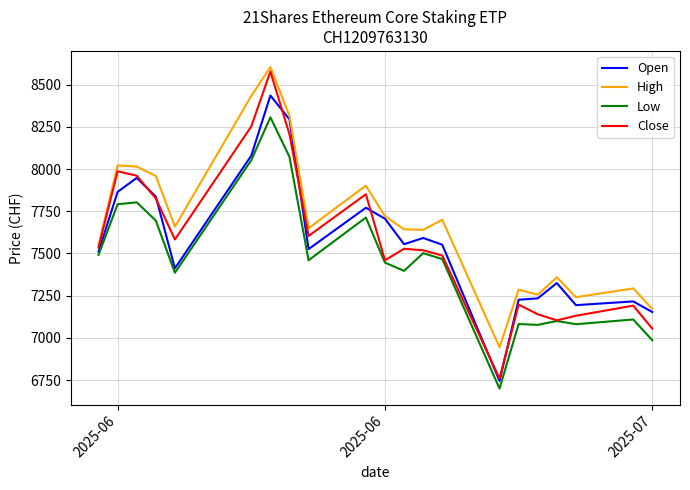

What is the highest value of the High series?

8605